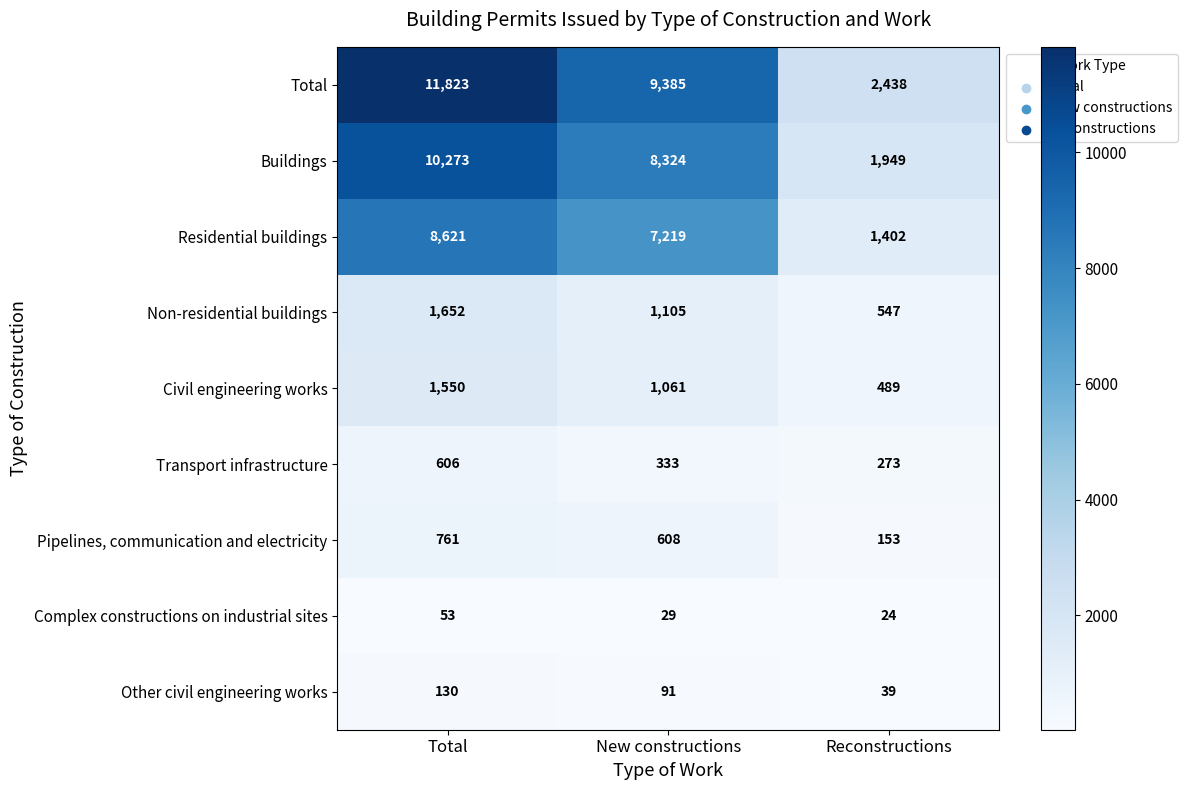

Reading left to right, extract all data points from this chart.

Total: Total=11823	New constructions=9385	Reconstructions=2438
Buildings: Total=10273	New constructions=8324	Reconstructions=1949
Residential buildings: Total=8621	New constructions=7219	Reconstructions=1402
Non-residential buildings: Total=1652	New constructions=1105	Reconstructions=547
Civil engineering works: Total=1550	New constructions=1061	Reconstructions=489
Transport infrastructure: Total=606	New constructions=333	Reconstructions=273
Pipelines, communication and electricity: Total=761	New constructions=608	Reconstructions=153
Complex constructions on industrial sites: Total=53	New constructions=29	Reconstructions=24
Other civil engineering works: Total=130	New constructions=91	Reconstructions=39